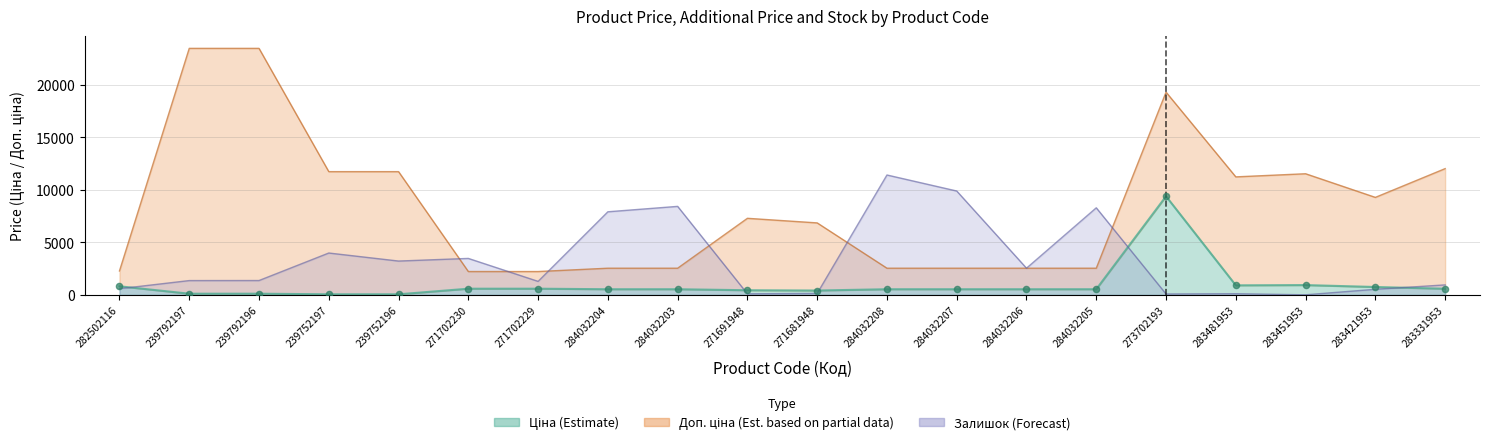

What are all the series names shown in the legend?

Ціна, Доп. ціна, Залишок